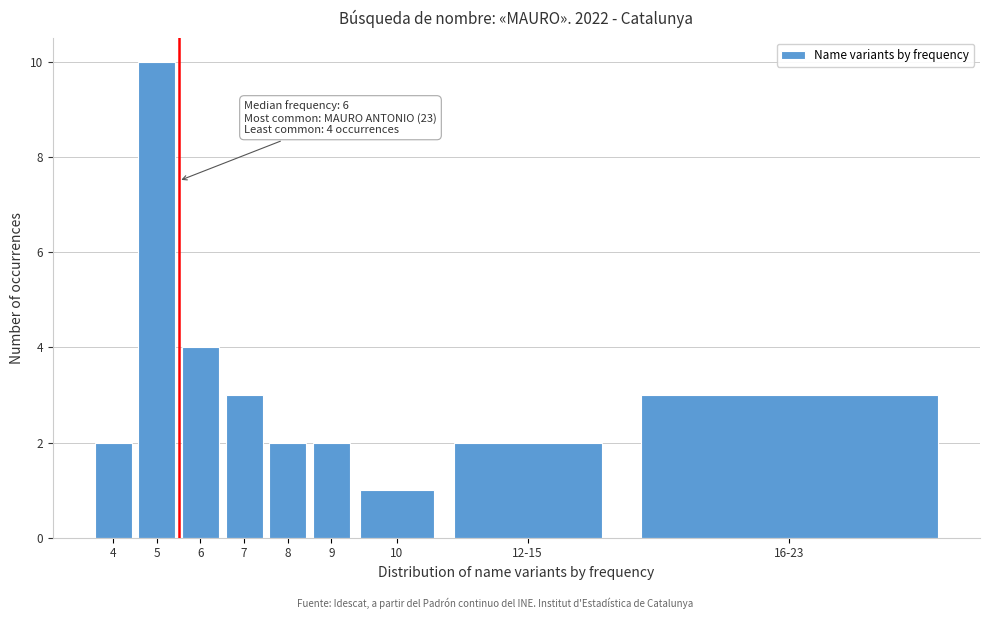

Reading left to right, transcribe all the data shown in this chart.

4=2	5=10	6=4	7=3	8=2	9=2	10=1	12-15=2	16-23=3